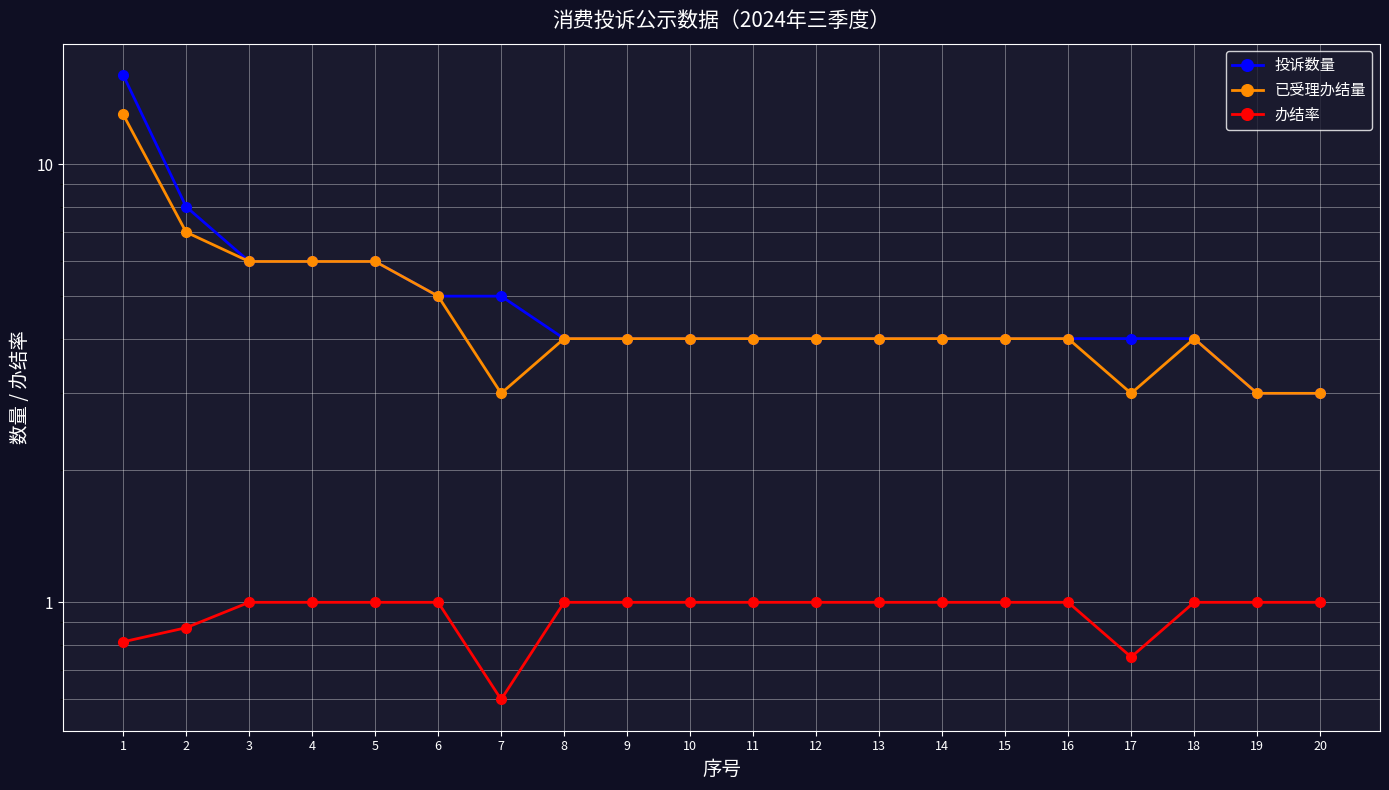

What are all the series names shown in the legend?

投诉数量, 已受理办结量, 办结率